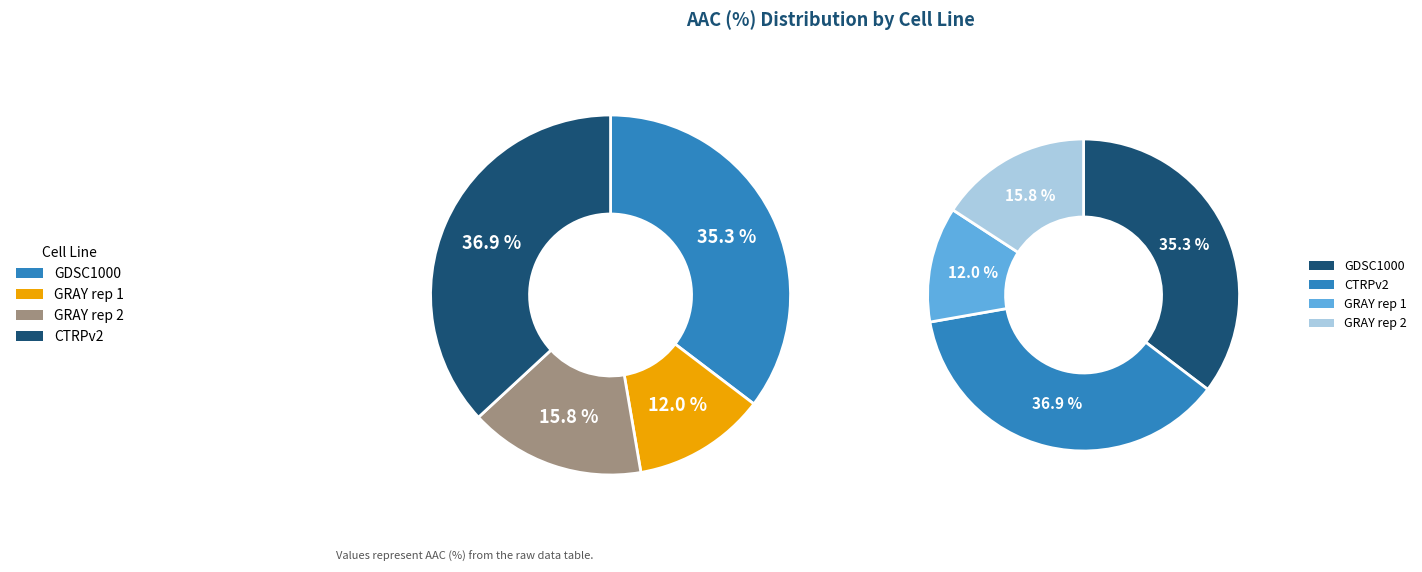

To the nearest percent, what percentage of the pie is GDSC1000?

35%